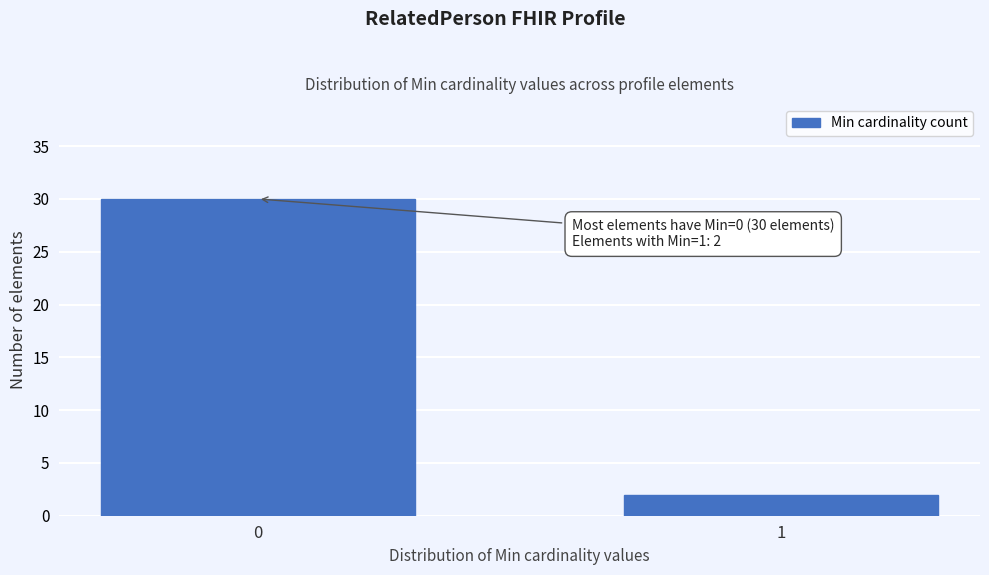

Reading right to left, transcribe all the data shown in this chart.

1=2	0=30